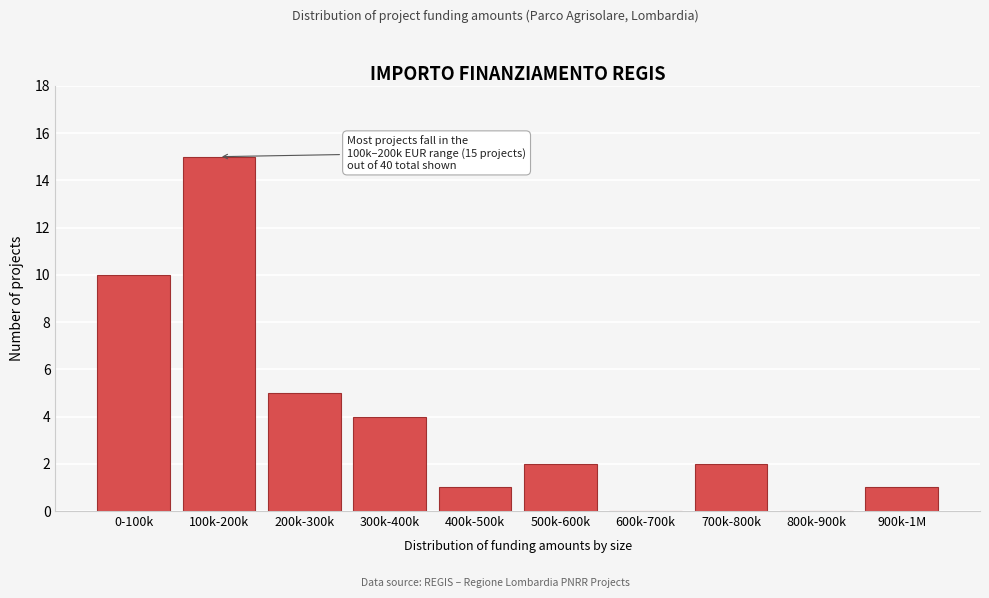

Reading right to left, list all the values displayed in this chart.

900k-1M=1	800k-900k=0	700k-800k=2	600k-700k=0	500k-600k=2	400k-500k=1	300k-400k=4	200k-300k=5	100k-200k=15	0-100k=10